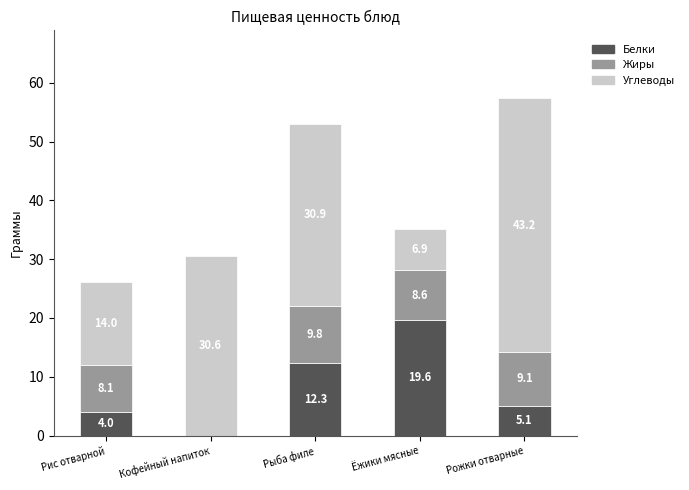

Read the Белки value at Ёжики мясные.

19.6